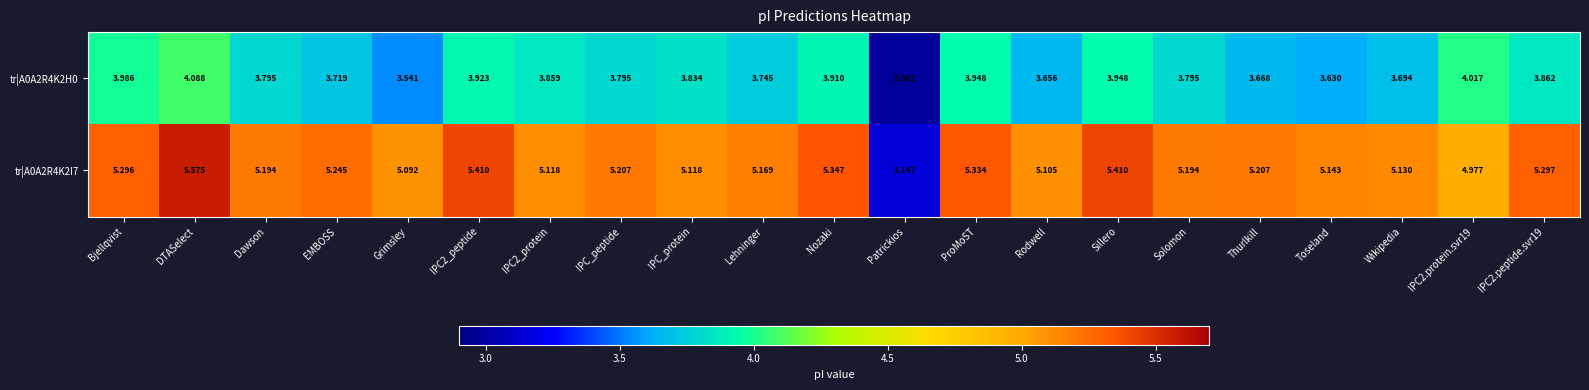

Where does the tr|A0A2R4K2H0 series first go above 3?

Bjellqvist